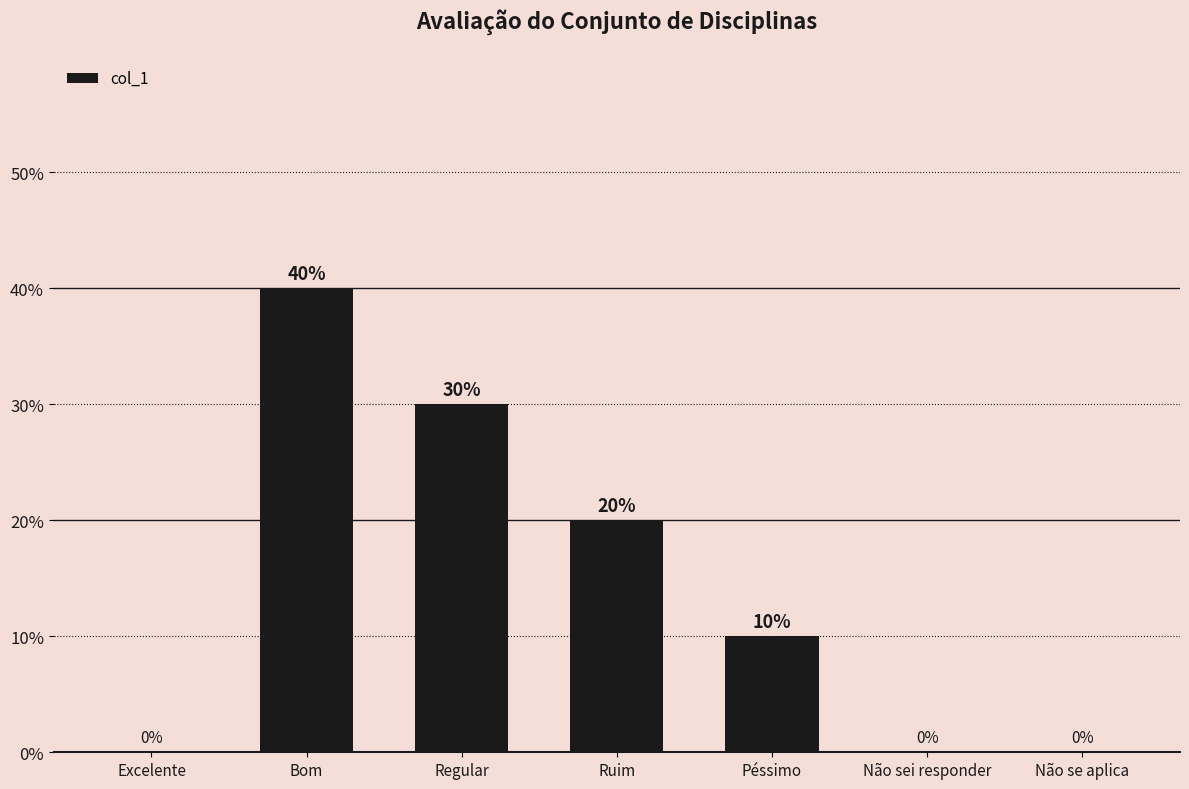

Which has a higher value, Não se aplica or Péssimo?

Péssimo